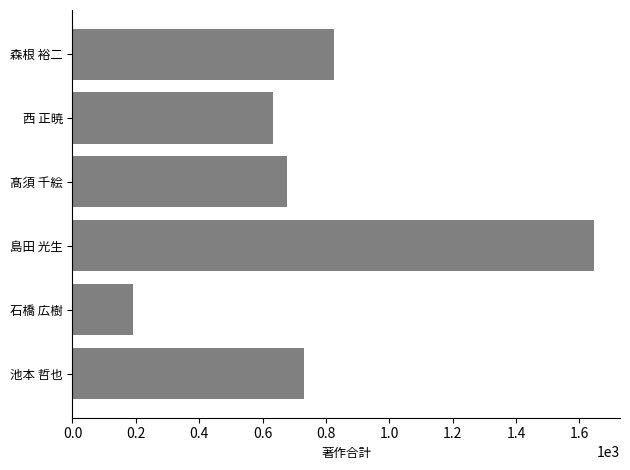

What is the average value?

784